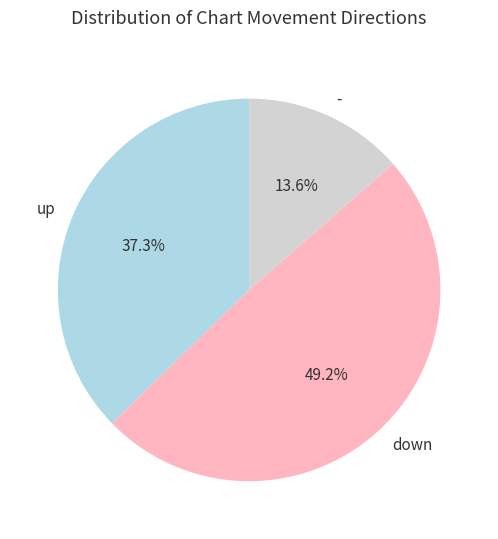

Count the number of slices in the pie.

3